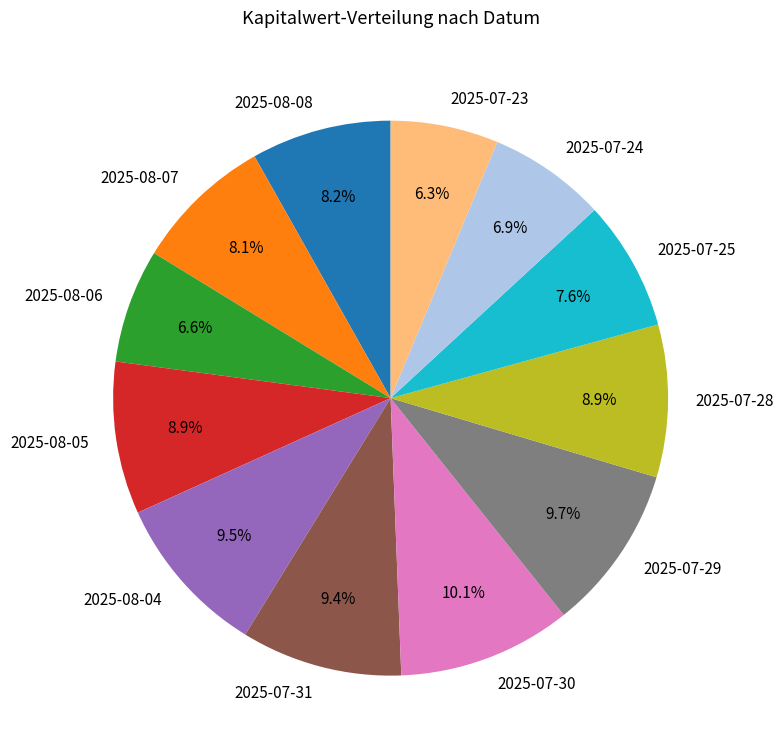

Do 2025-08-06 and 2025-07-24 together represent more than half of the pie?

No